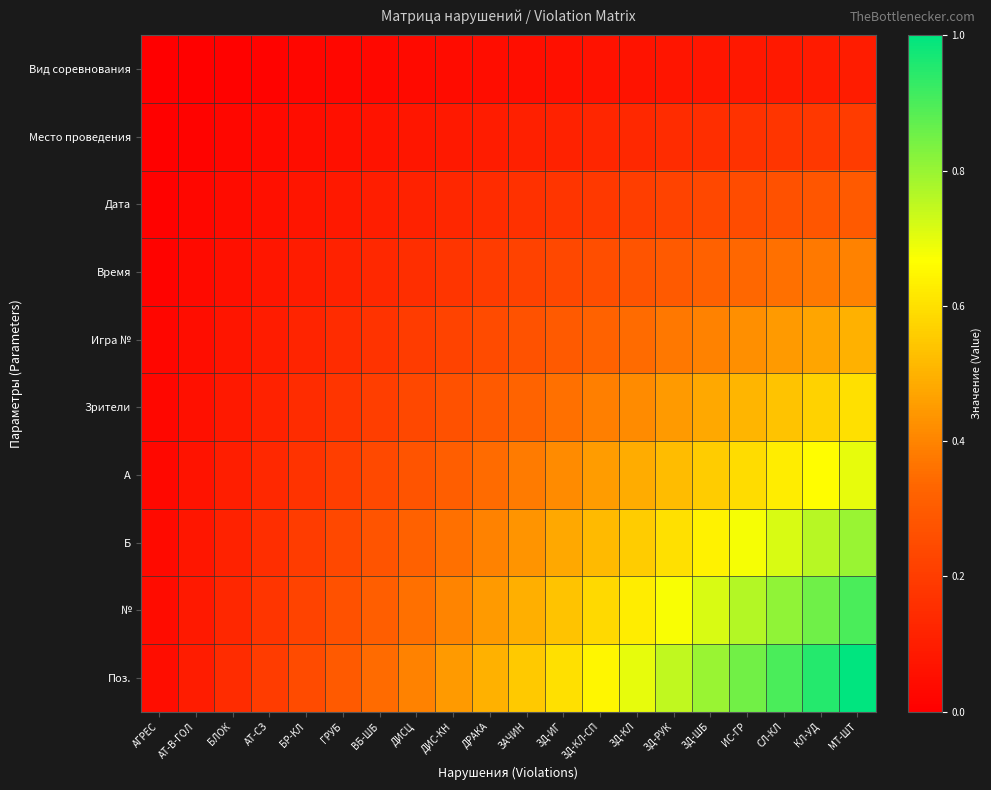

Which label corresponds to the smallest value in the chart?

АГРЕС